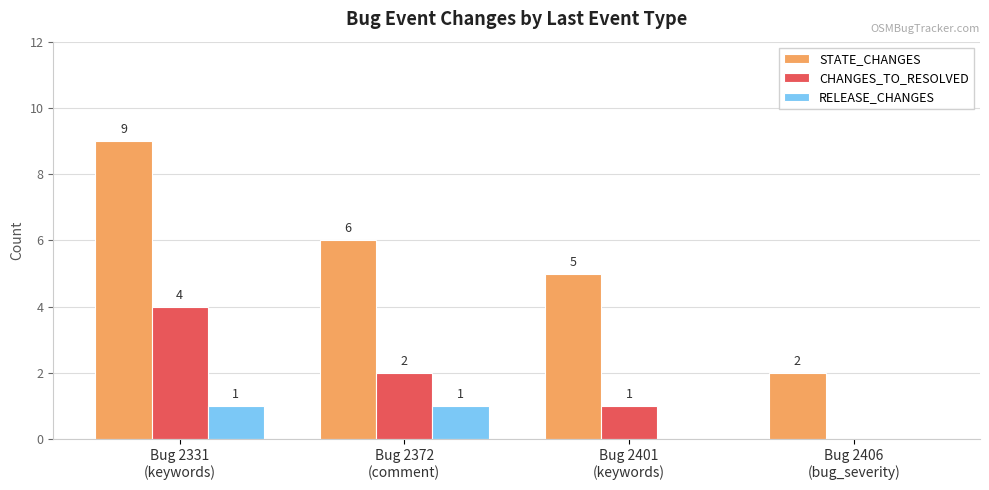

Reading left to right, extract all data points from this chart.

STATE_CHANGES: Bug 2331
(keywords)=9	Bug 2372
(comment)=6	Bug 2401
(keywords)=5	Bug 2406
(bug_severity)=2
CHANGES_TO_RESOLVED: Bug 2331
(keywords)=4	Bug 2372
(comment)=2	Bug 2401
(keywords)=1	Bug 2406
(bug_severity)=0
RELEASE_CHANGES: Bug 2331
(keywords)=1	Bug 2372
(comment)=1	Bug 2401
(keywords)=0	Bug 2406
(bug_severity)=0